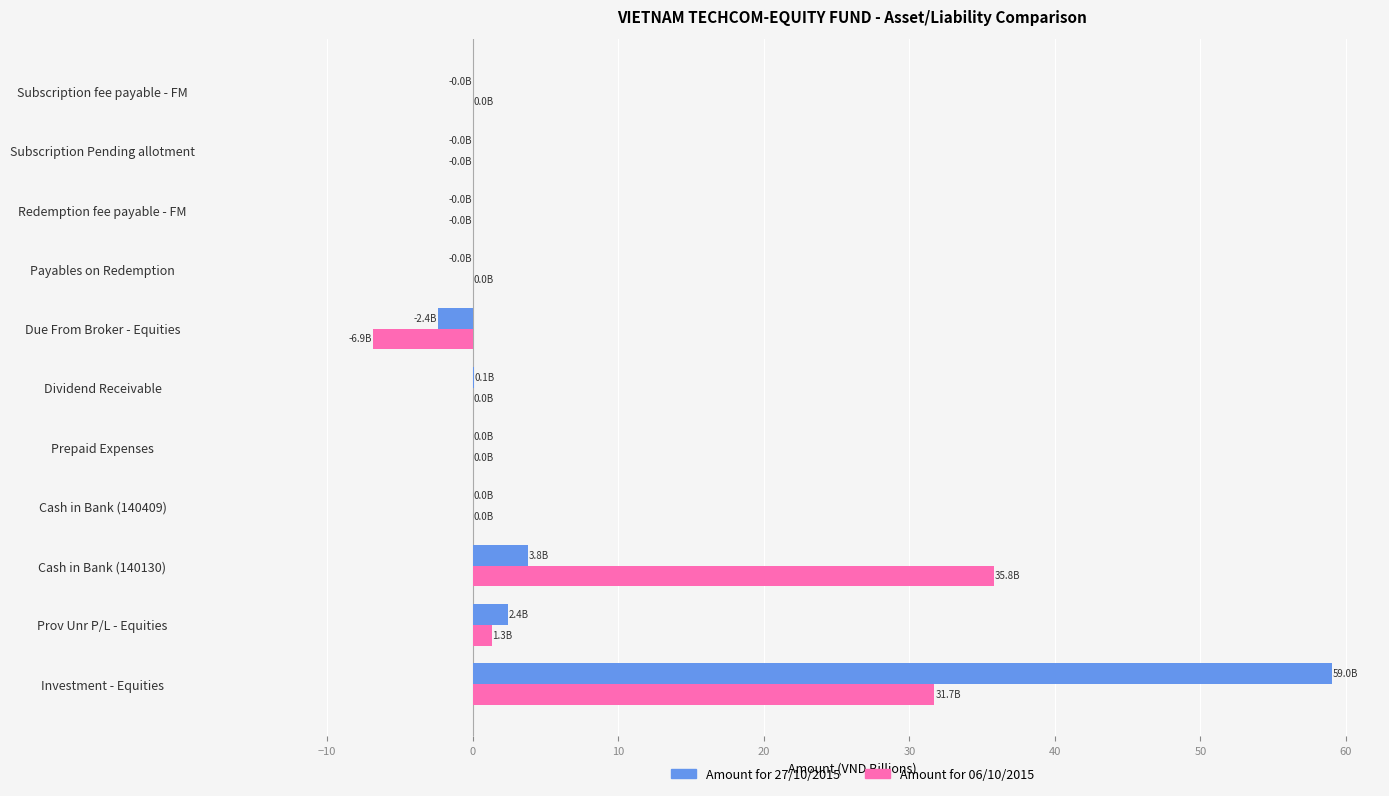

What is the greatest value displayed?

59.0